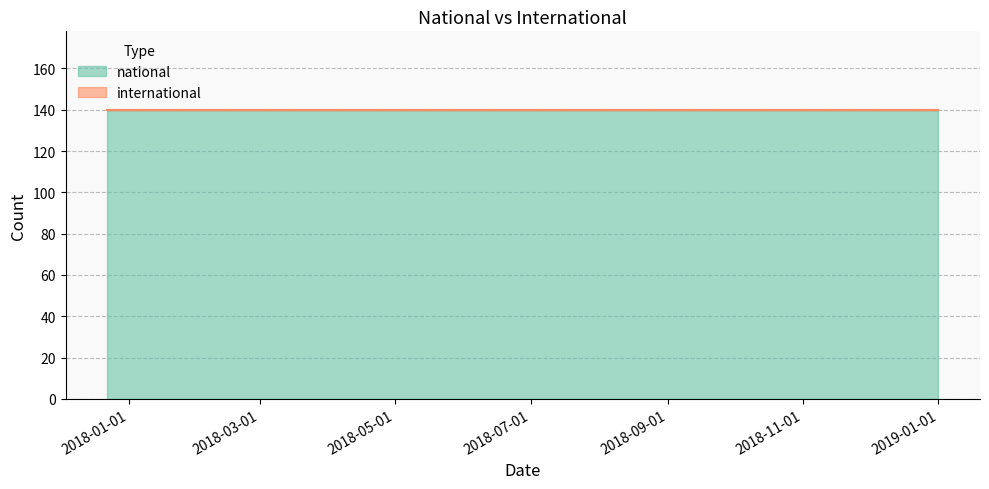

What is the sum of all national values?

700